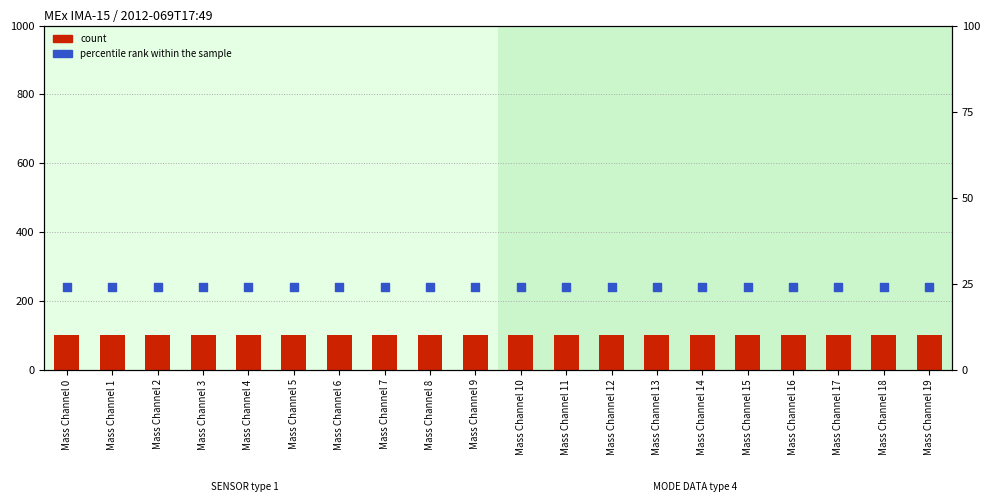

Which series contains the highest Y value?

count